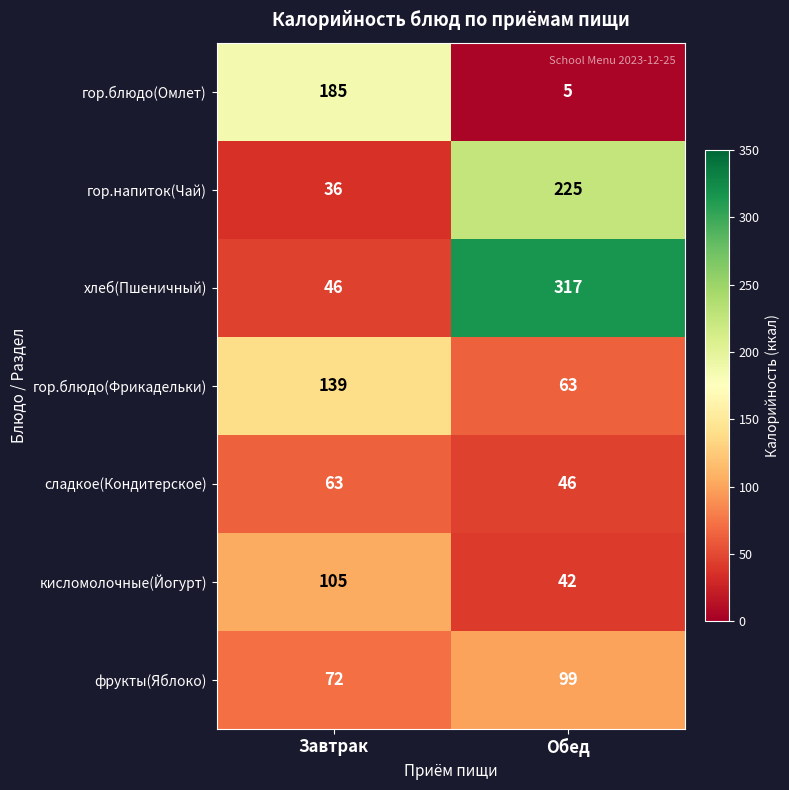

Rank the categories by фрукты(Яблоко) value from lowest to highest.

Завтрак, Обед